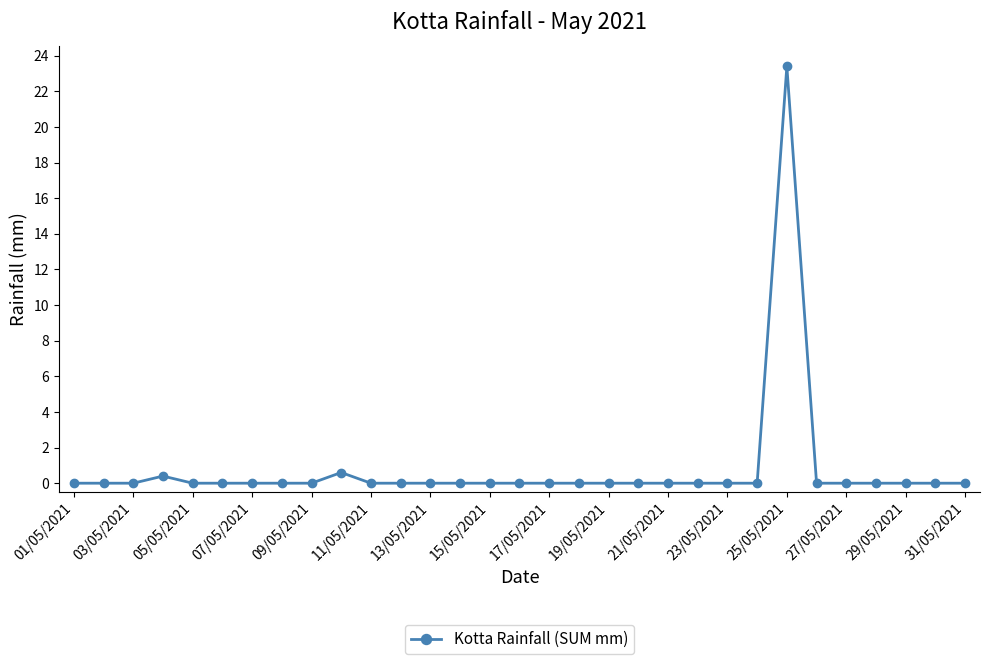

What is the maximum value shown in the chart?

23.4